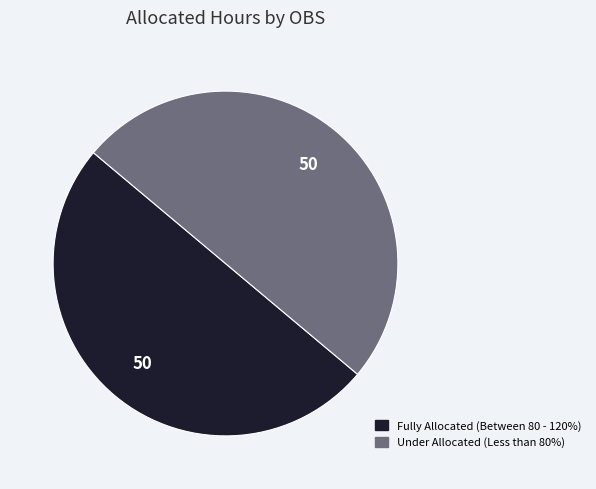

How many slices are in this pie chart?

2